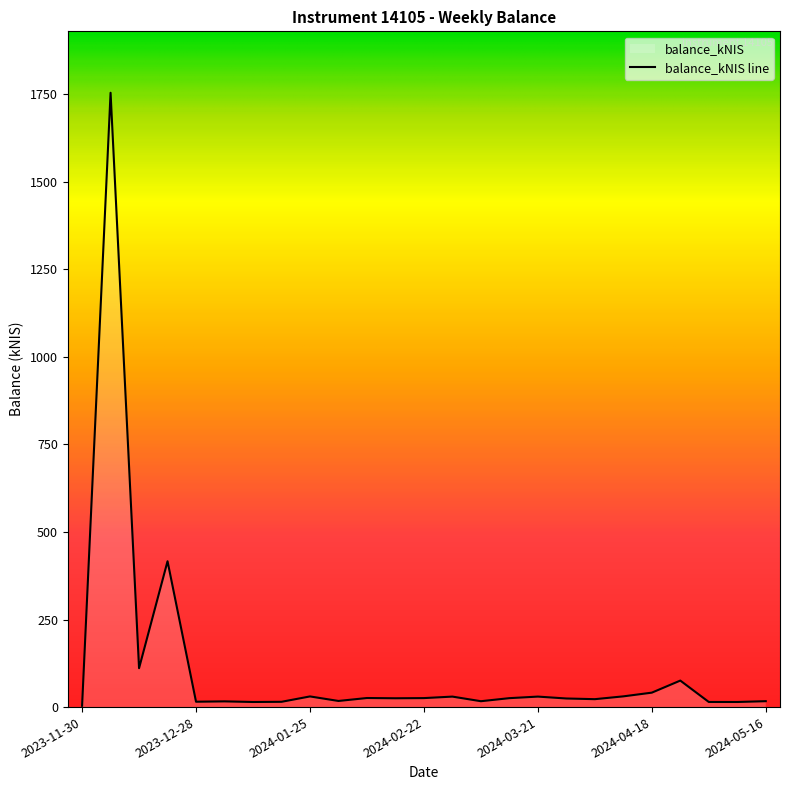

What is the difference between the maximum and minimum values?

1750.5